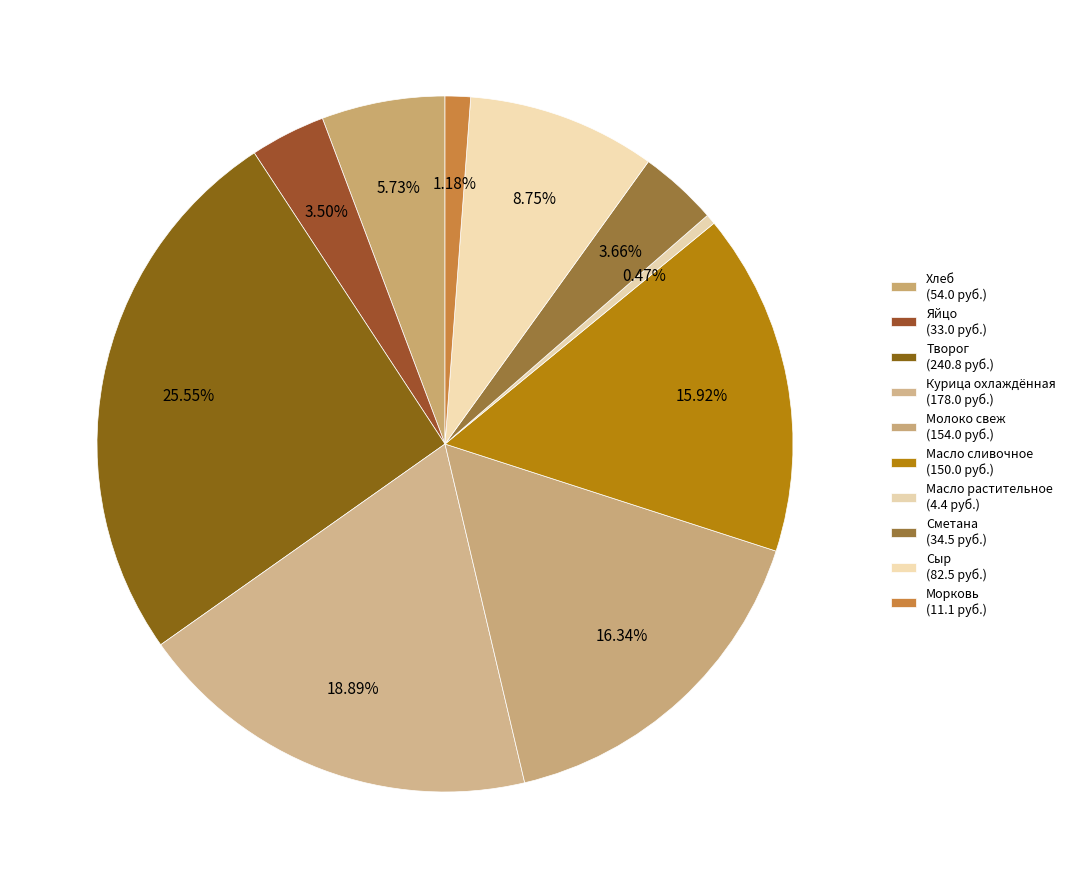

Between Масло растительное and Хлеб, which is larger?

Хлеб